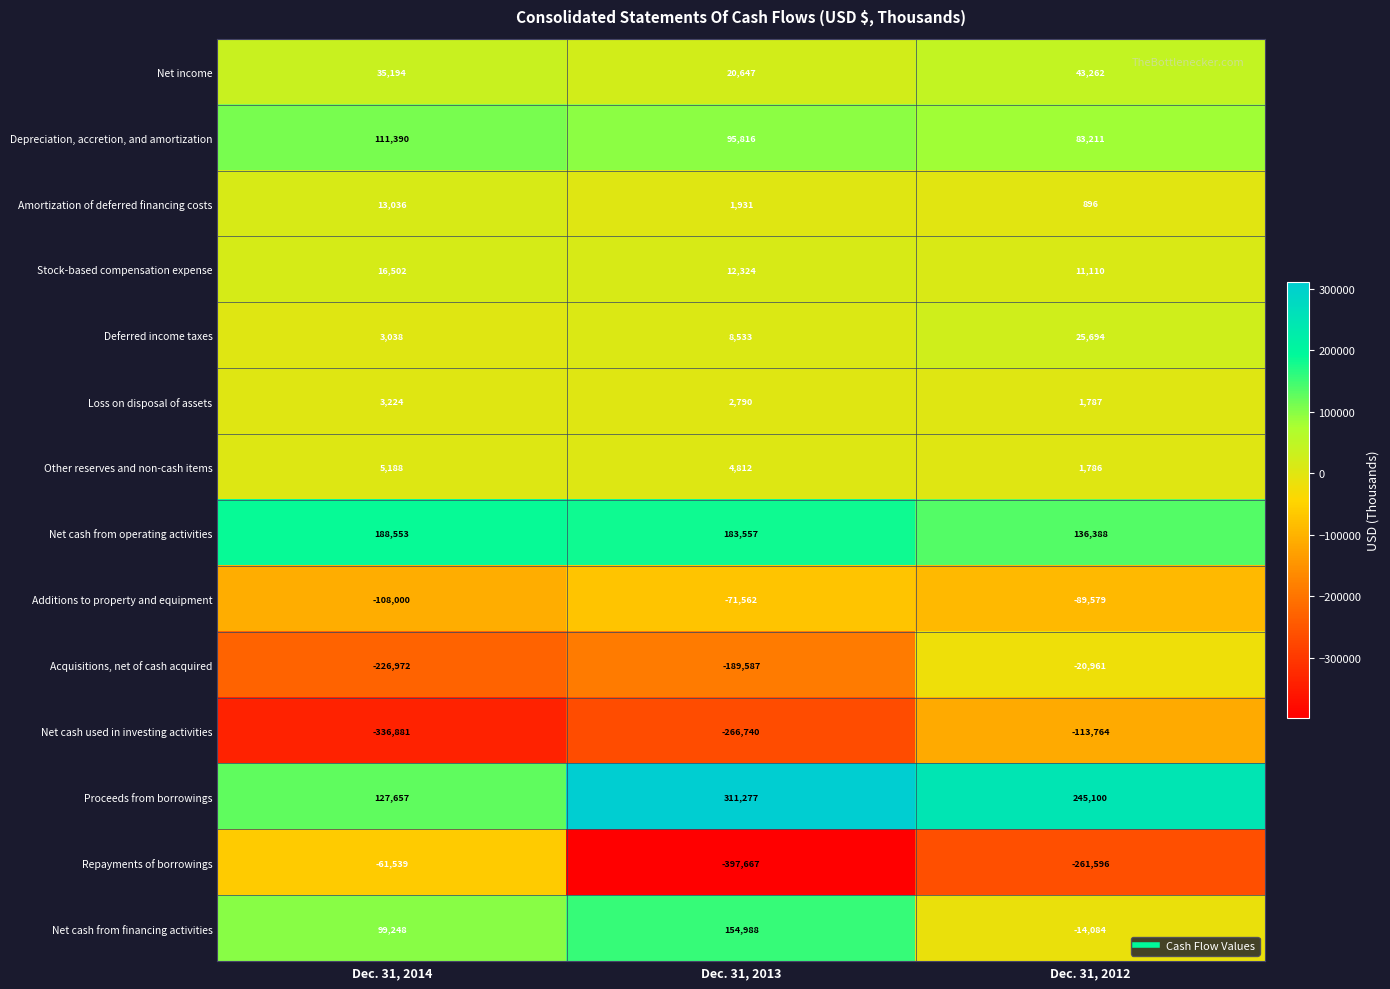

What is the average value of the Net cash from operating activities series?

169499